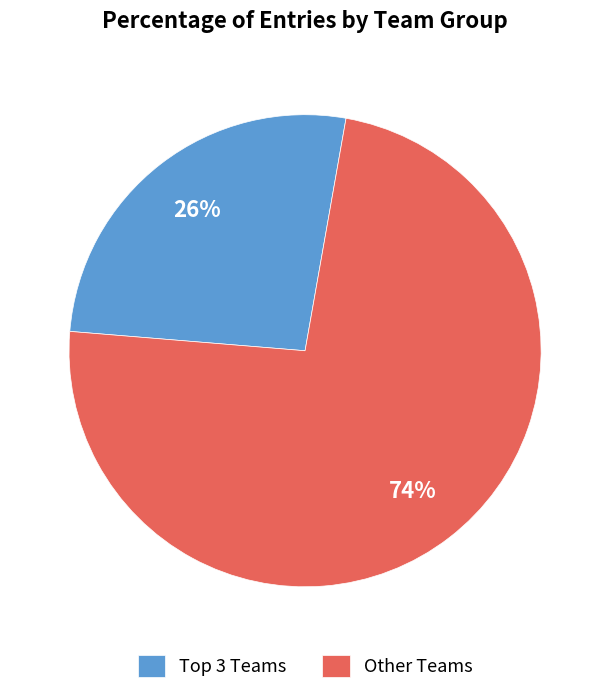

What percentage is the Other Teams slice, to the nearest percent?

74%